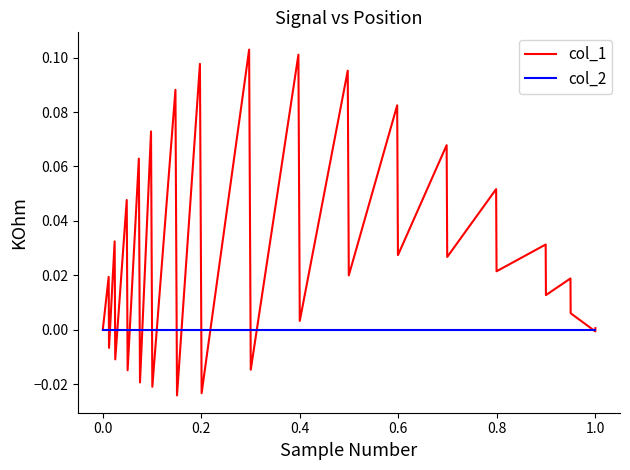

Does the chart have visible grid lines?

No